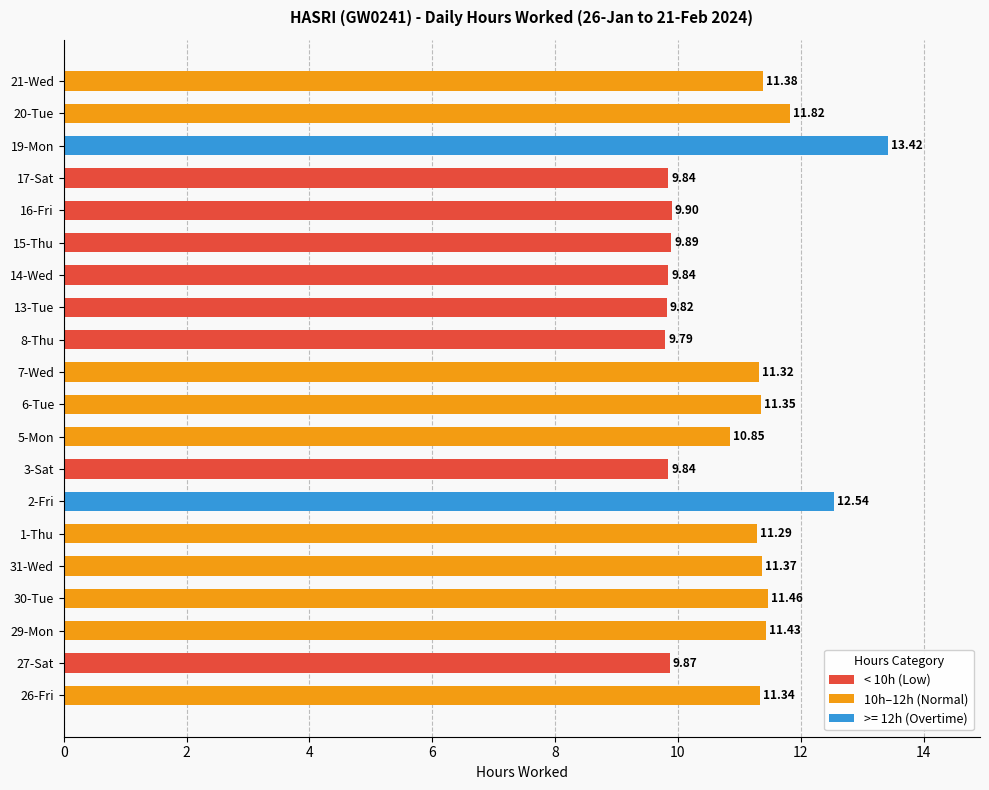

Reading left to right, list all the values displayed in this chart.

11.3	9.9	11.4	11.5	11.4	11.3	12.5	9.8	10.8	11.3	11.3	9.8	9.8	9.8	9.9	9.9	9.8	13.4	11.8	11.4